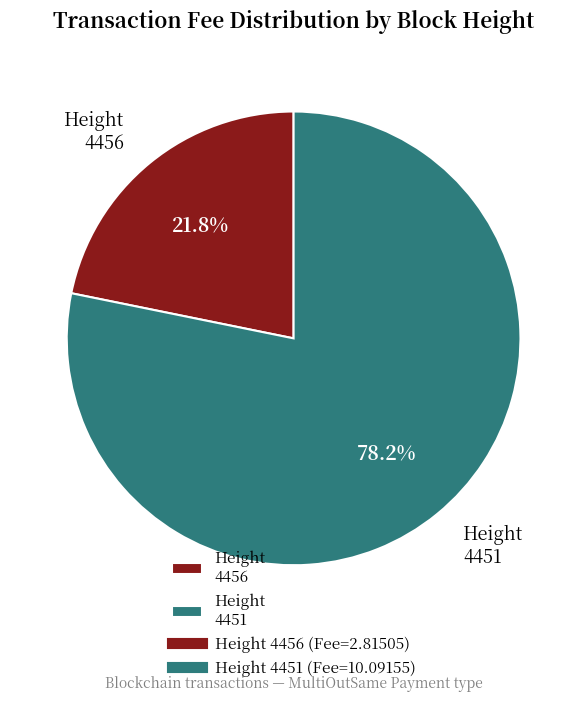

Approximately how many times larger is the value at Height 4456 compared to Height 4451?

0.3